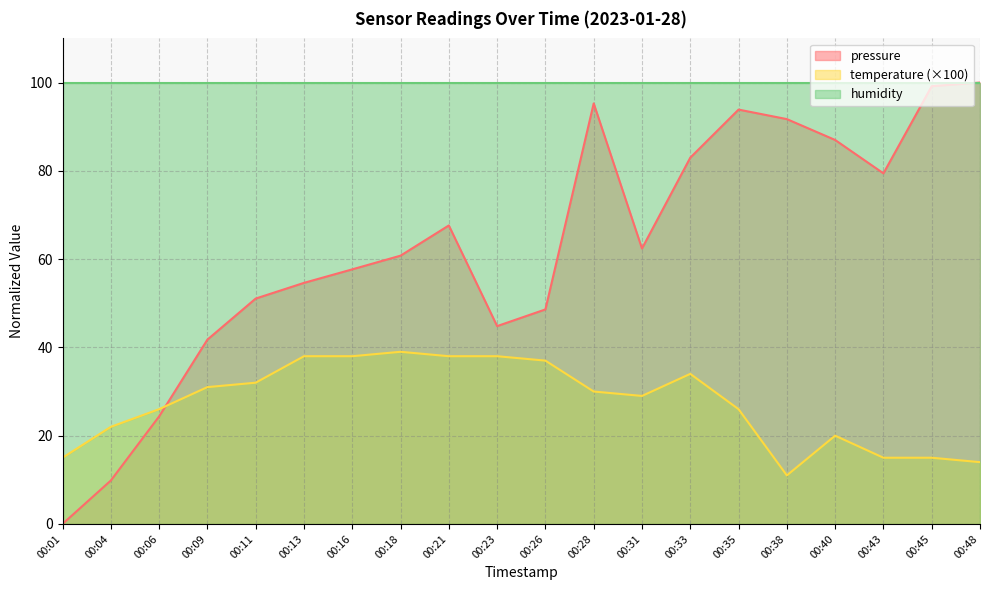

What is the average value of the temperature series?

27.4